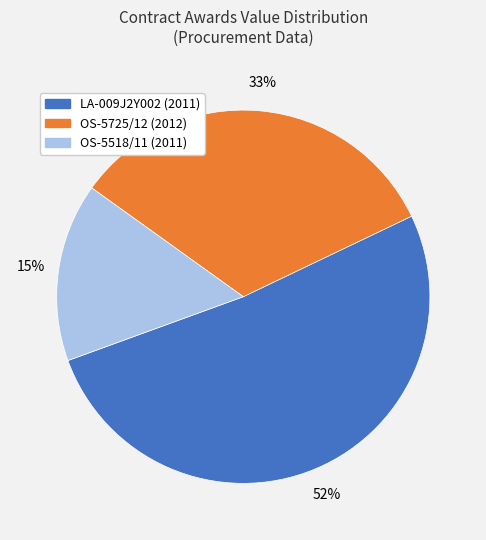

The OS-5518/11 (2011) slice represents 15% of the pie. True or false?

True